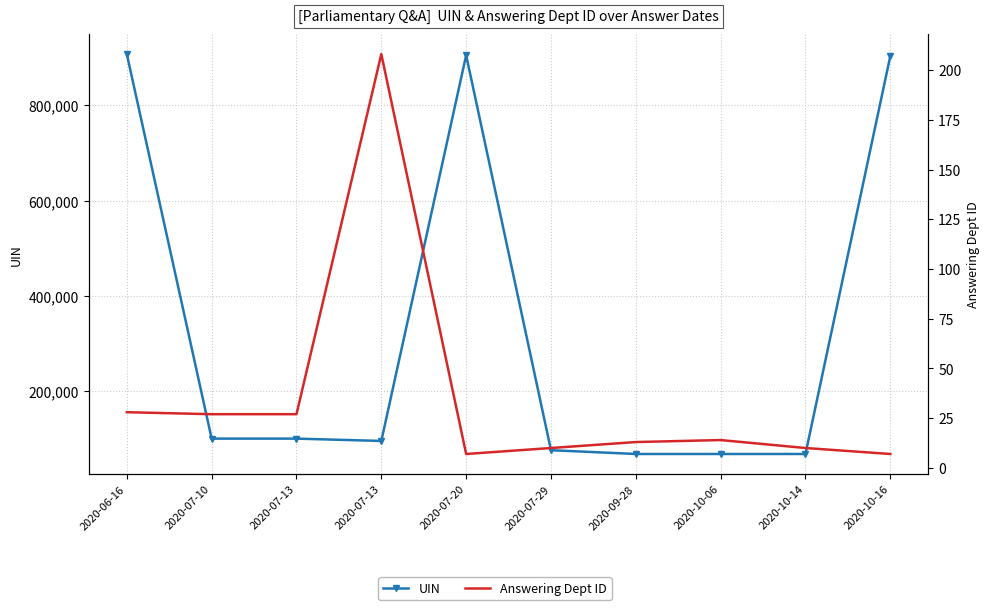

Where does the Answering Dept ID series first go above 14?

2020-06-16